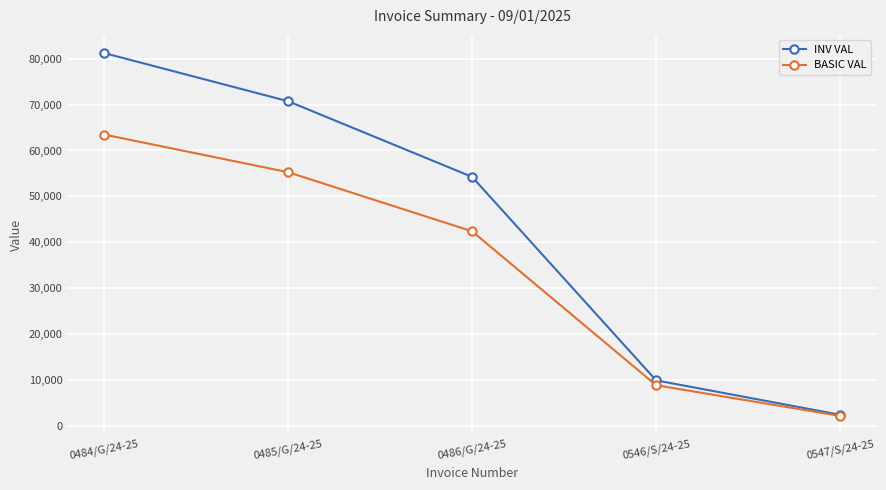

Rank the series at 0484/G/24-25 from highest to lowest value.

INV VAL, BASIC VAL